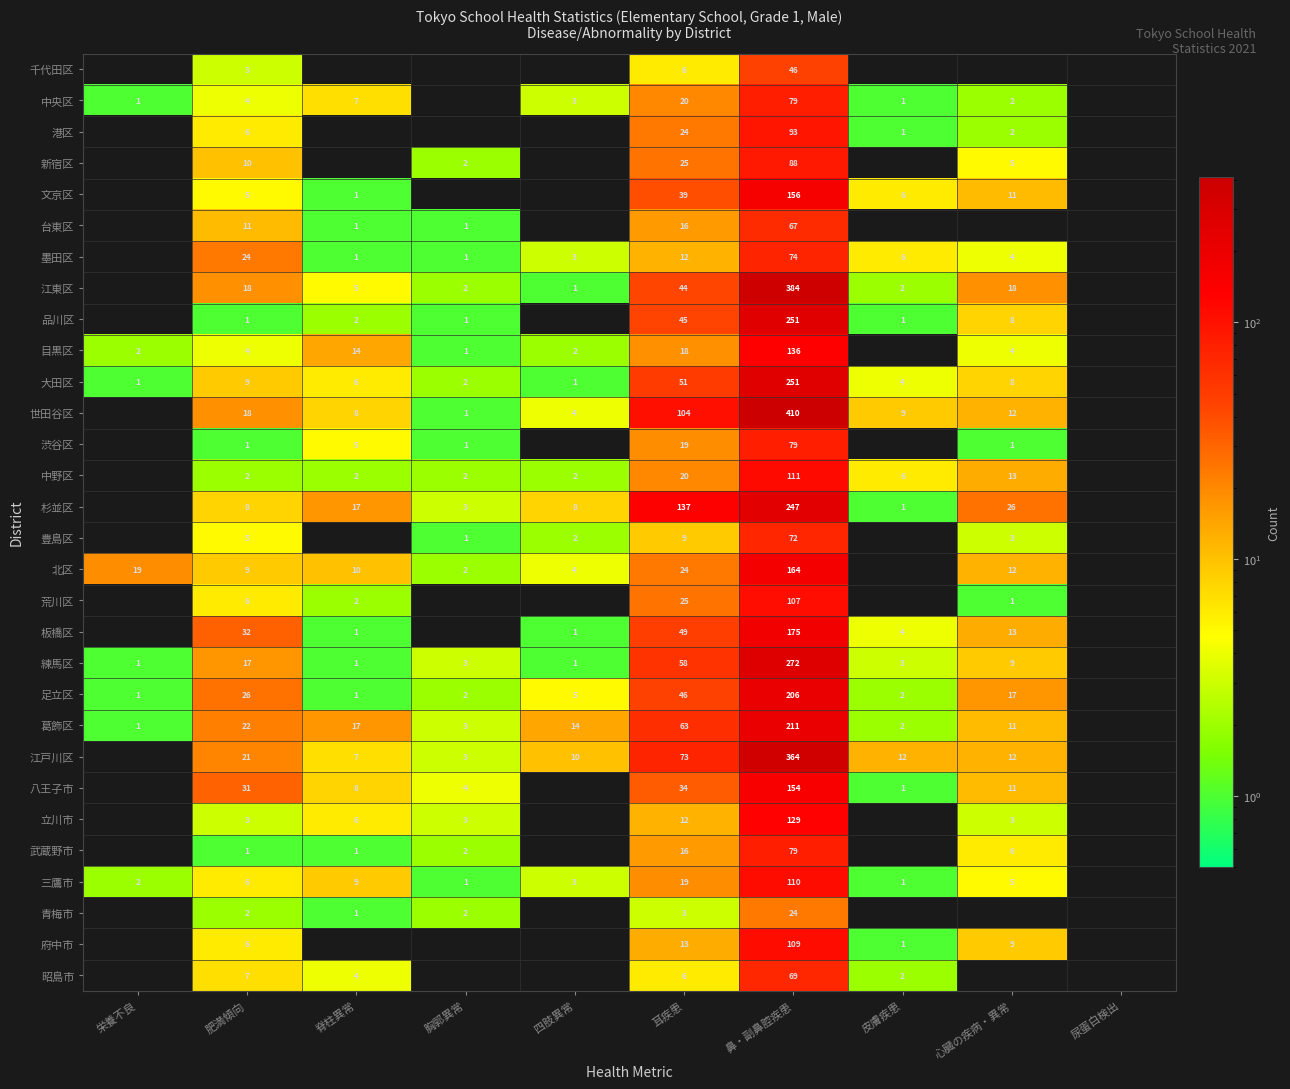

The 北区 series shows 16 at 脊柱異常. True or false?

False